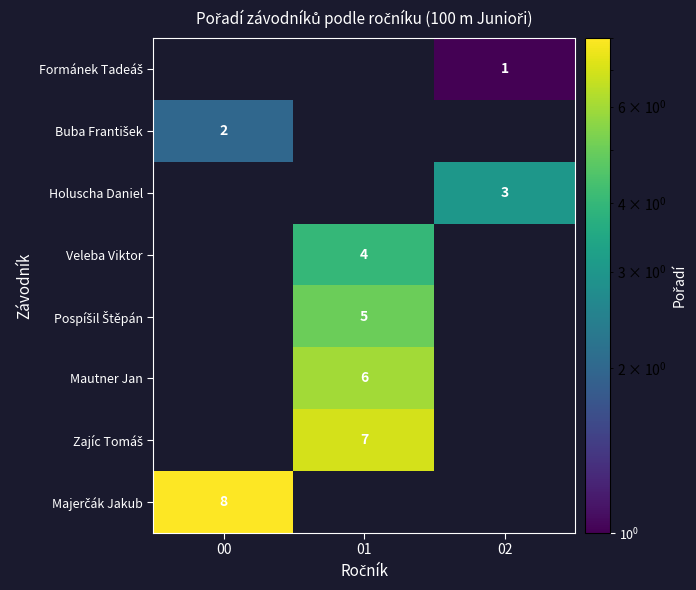

Is it true that Veleba Viktor equals 4 at 01?

True